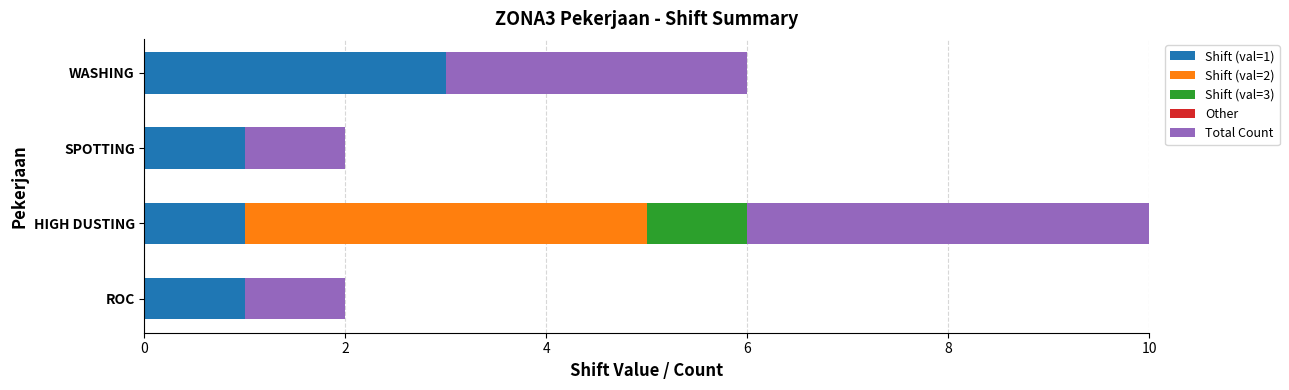

At how many categories does at least one series exceed 5?

1